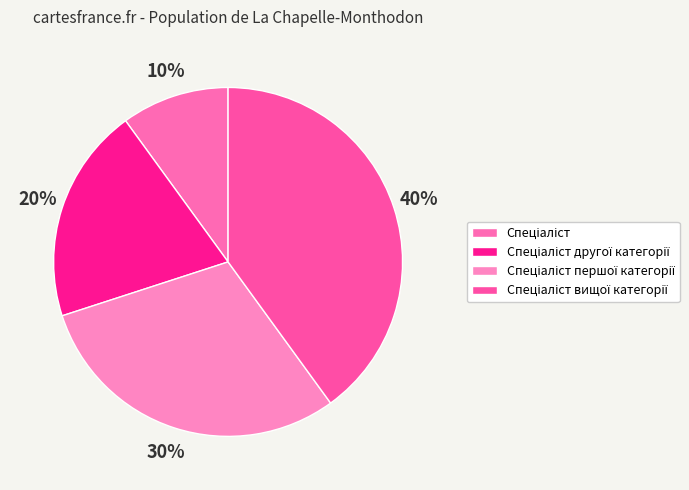

Is the sum of Спеціаліст другої категорії and Спеціаліст вищої категорії greater than half?

Yes